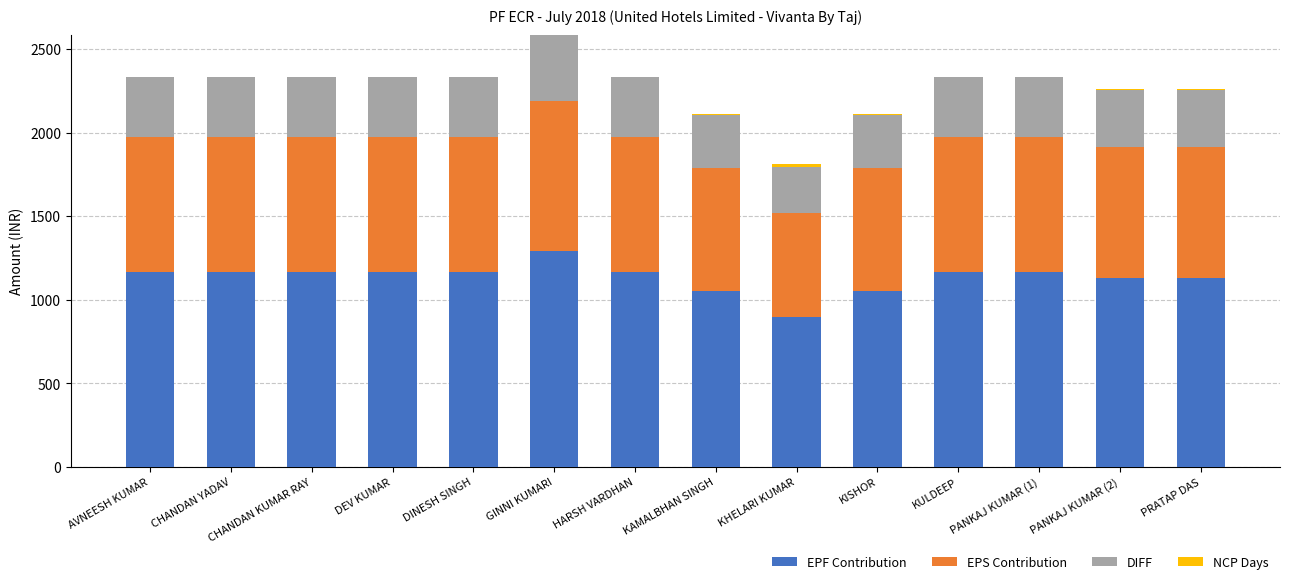

At which category is the sum across all series the highest?

GINNI KUMARI